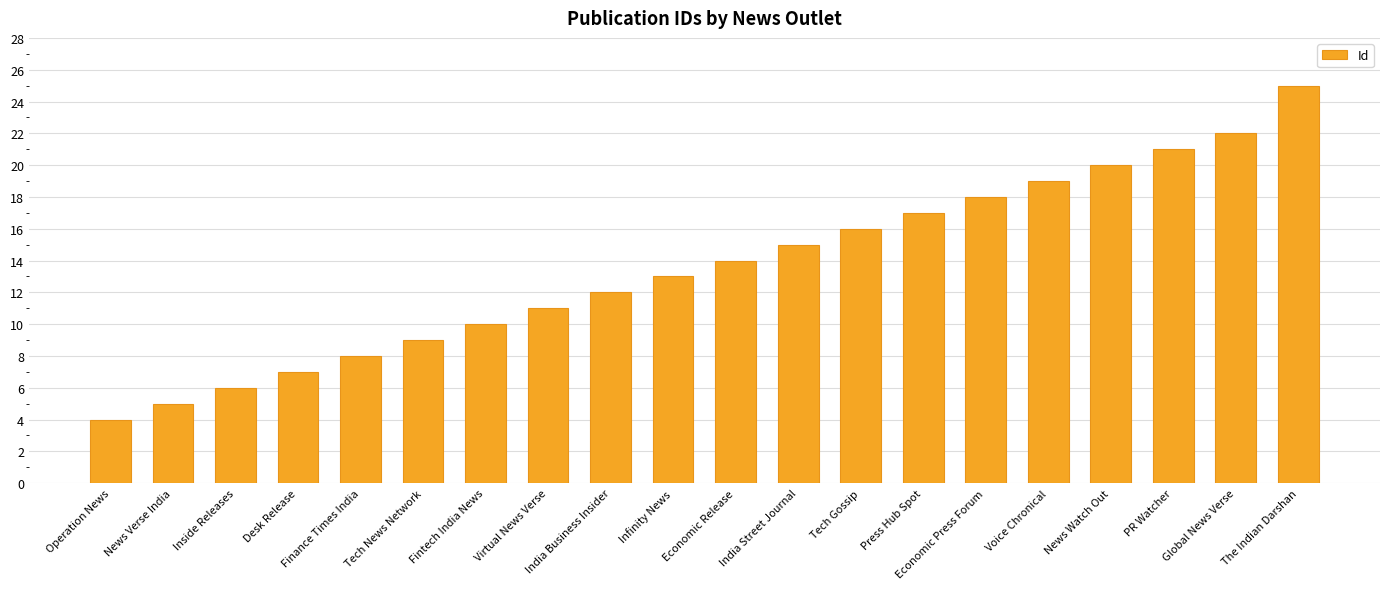

What is the label of the 17th bar from the right?

Desk Release